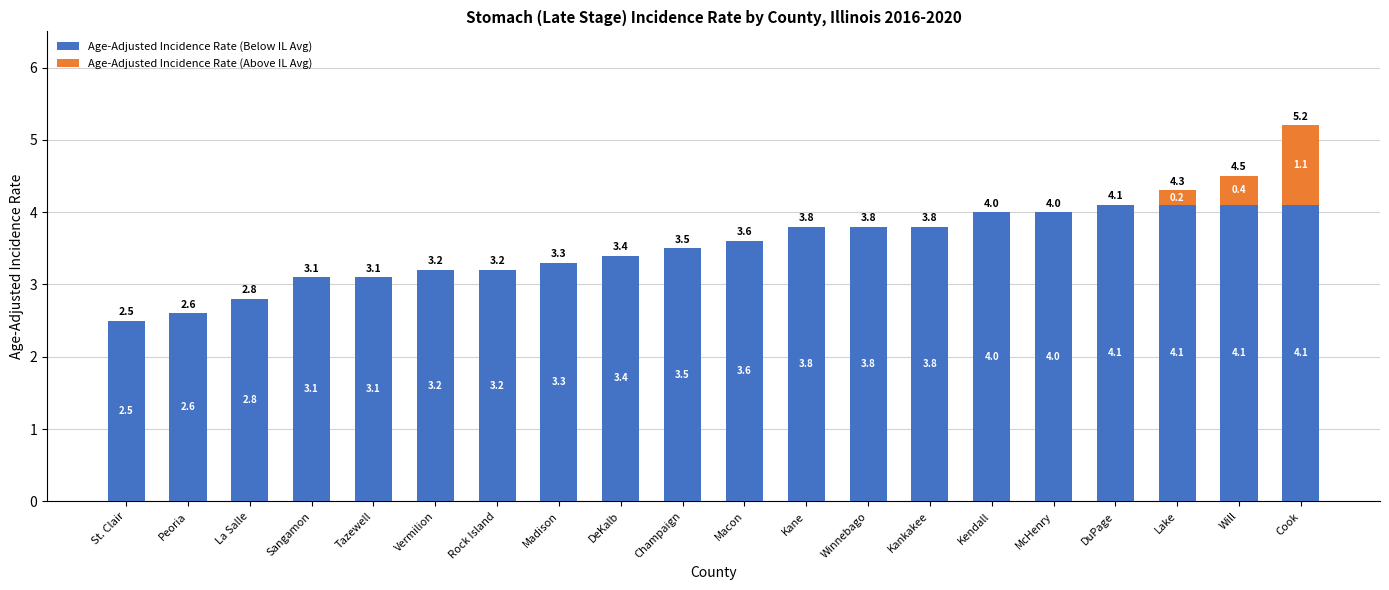

What is the total value across all series at Peoria?

2.6